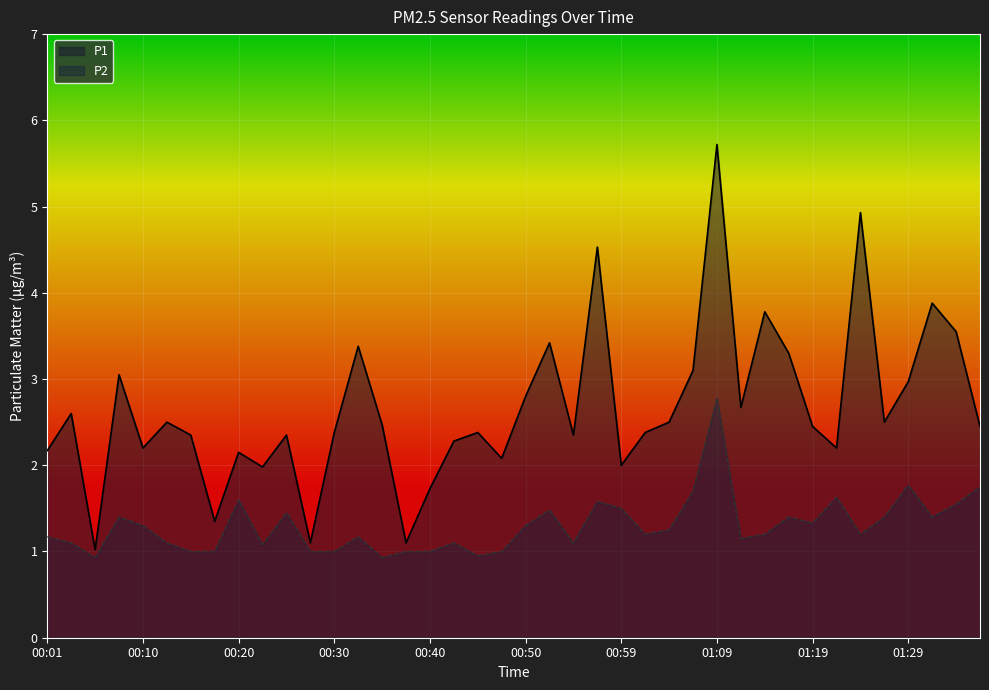

What is the label of the 38th point from the right?

00:05